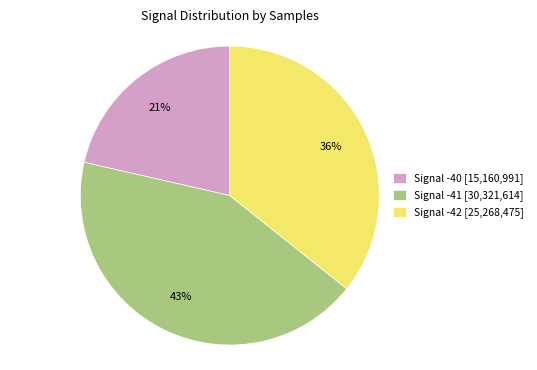

To the nearest percent, what is the average slice percentage?

33%